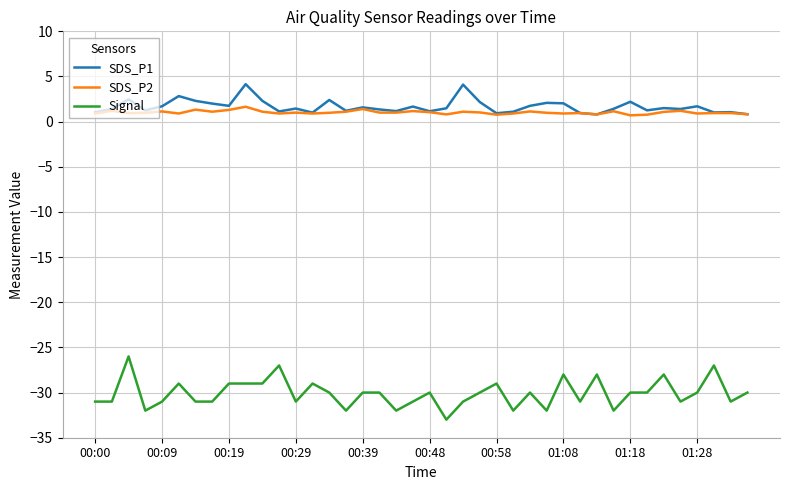

Rank the series by their maximum value, from lowest to highest.

Signal, SDS_P2, SDS_P1